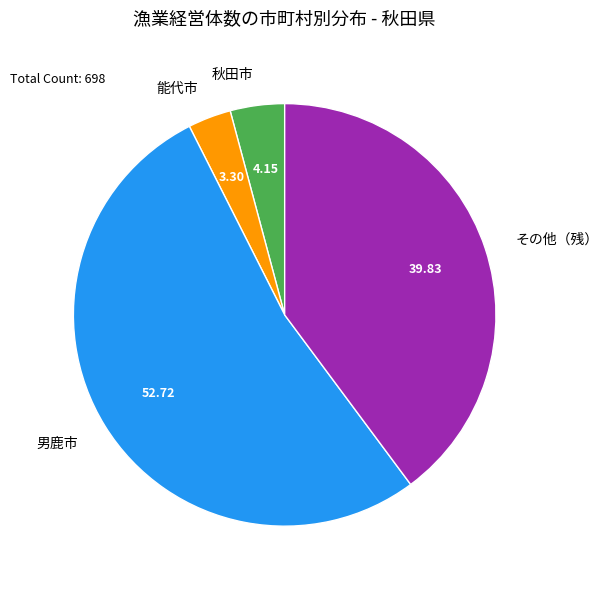

Rank the categories by value from lowest to highest.

能代市, 秋田市, その他（残）, 男鹿市